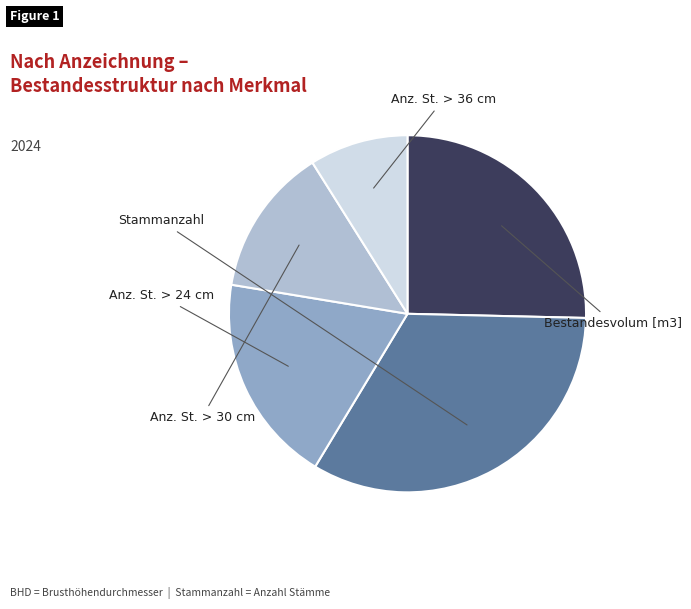

Which slice is the smallest?

Anz. St. > 36 cm